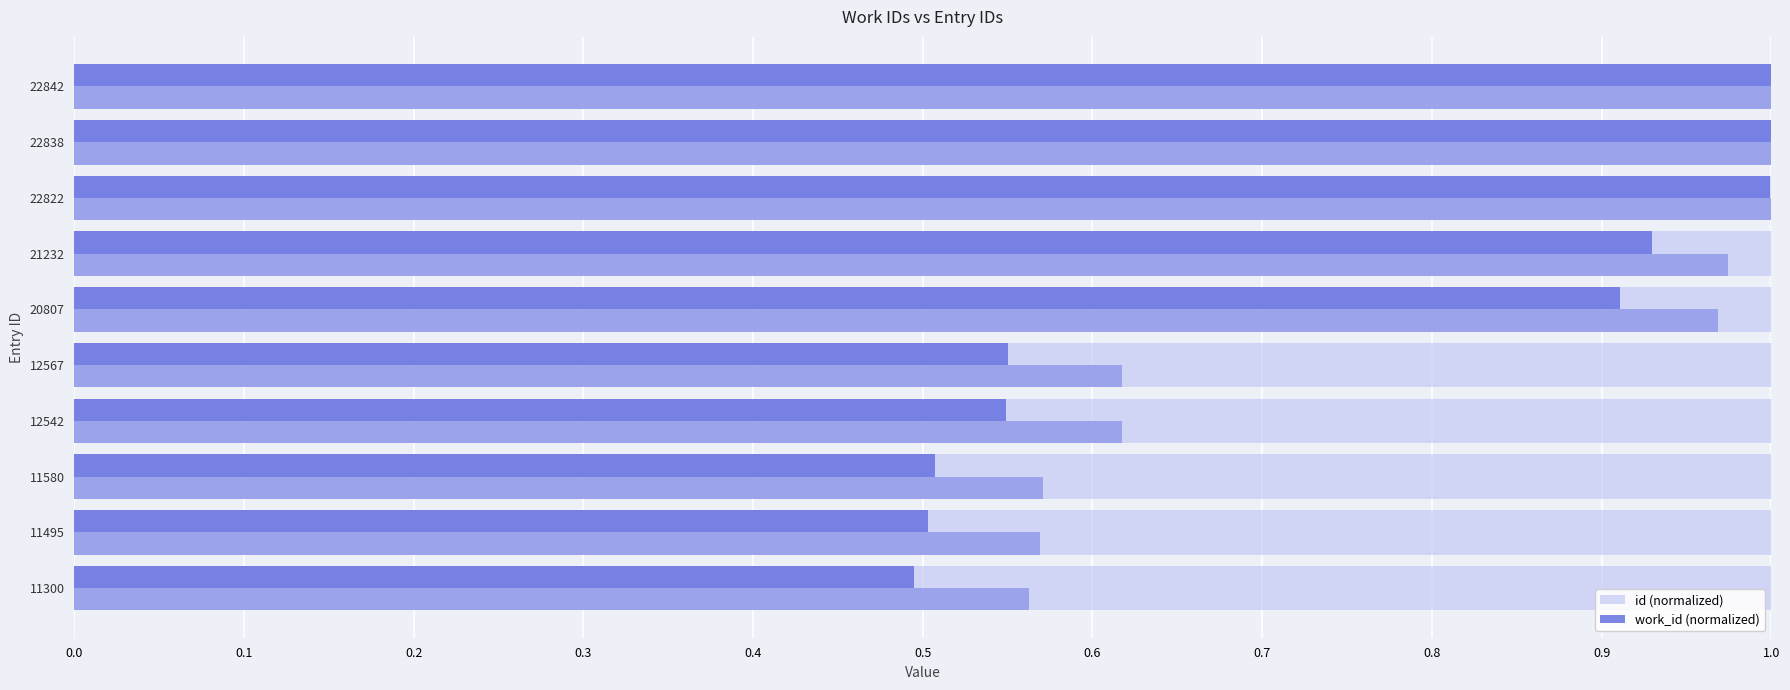

What are all the series names shown in the legend?

work_id (normalized), id (normalized)